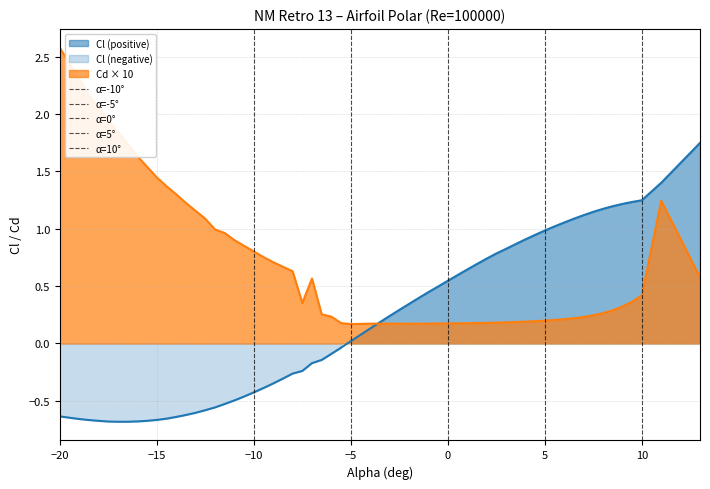

What is the sum of all α=-10° values?

1